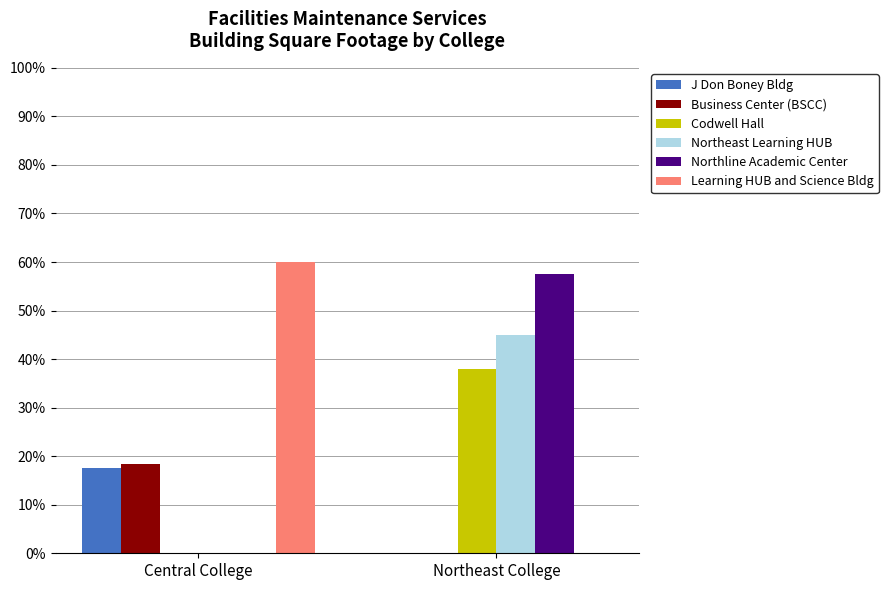

Where is Codwell Hall nearest to the value 0?

Central College